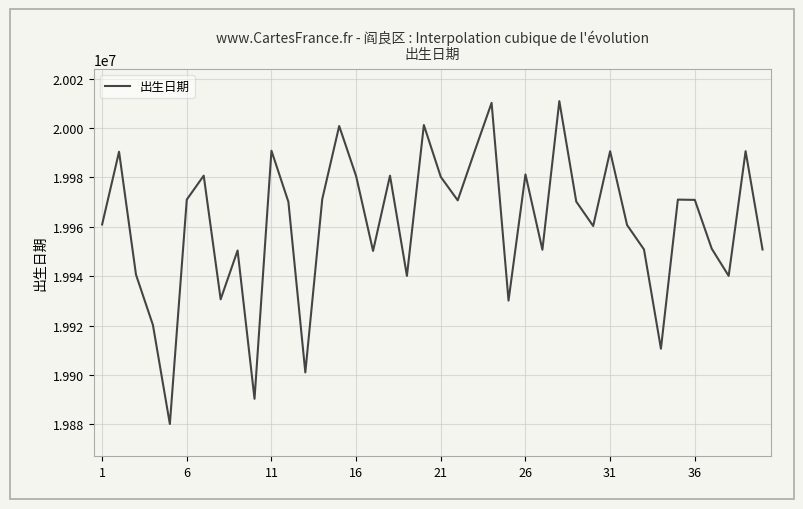

How many interior local peaks (higher than both neighbors) does the data have?

13